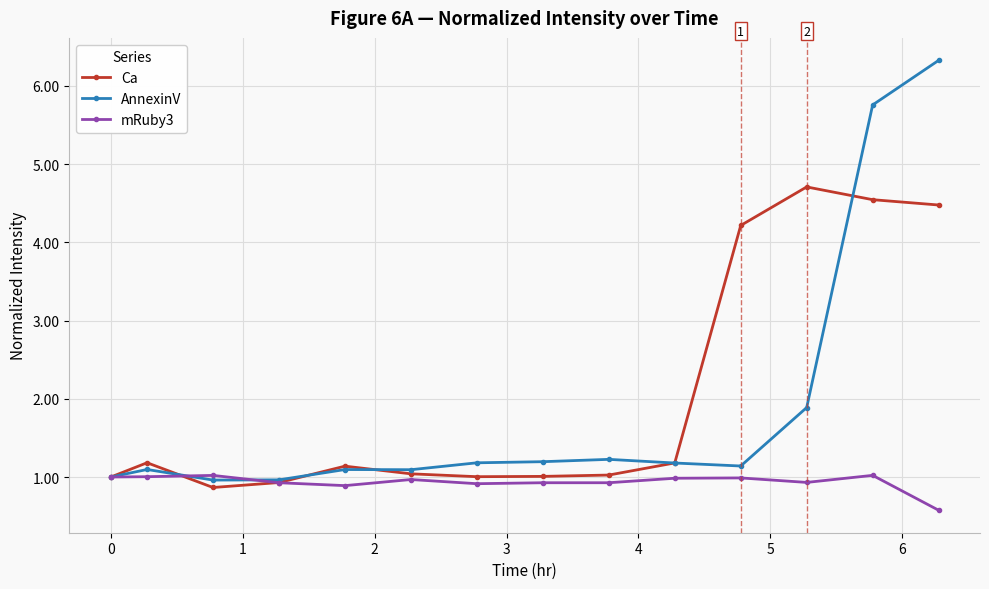

What is the value of the mRuby3 point at the 1st from the left?

1.0